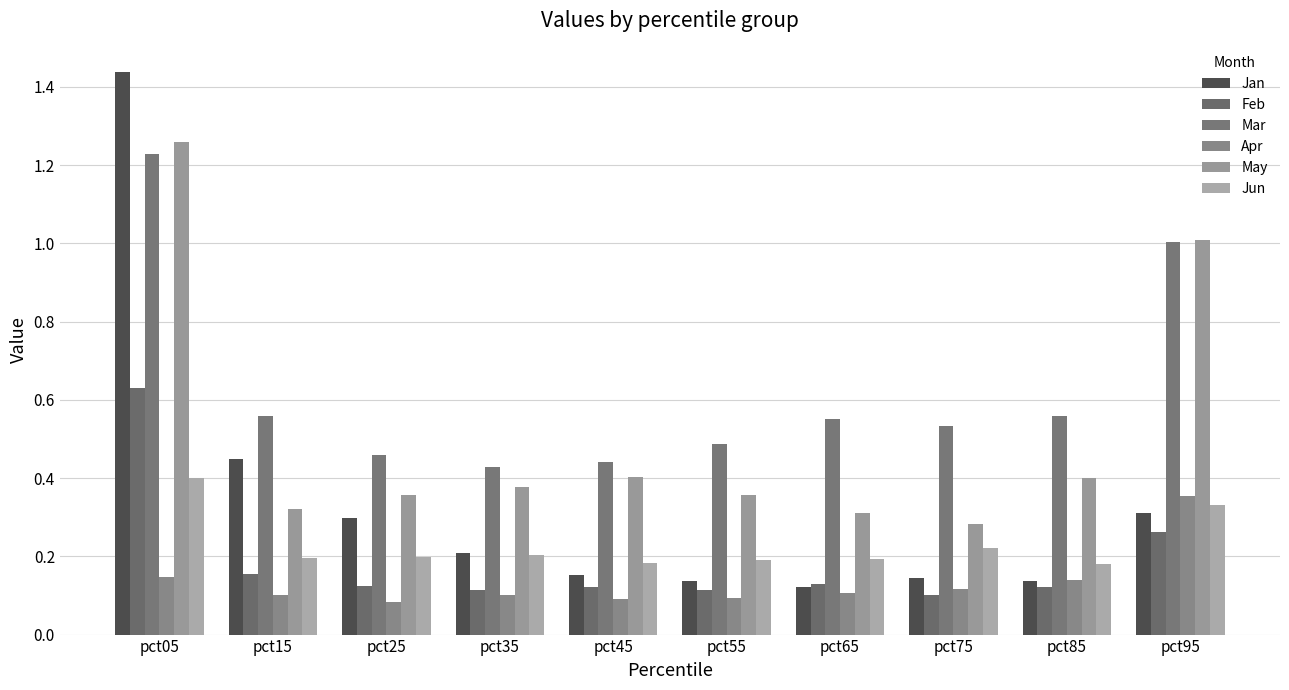

The Feb series shows 0.0 at pct15. True or false?

False